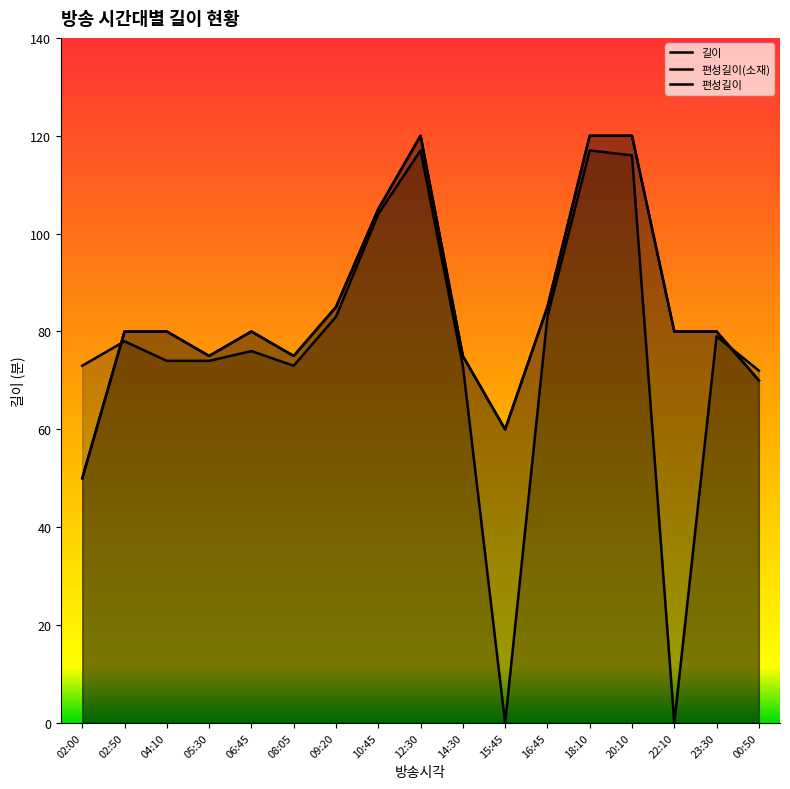

True or false: 길이 and 편성길이 cross at least once.

False